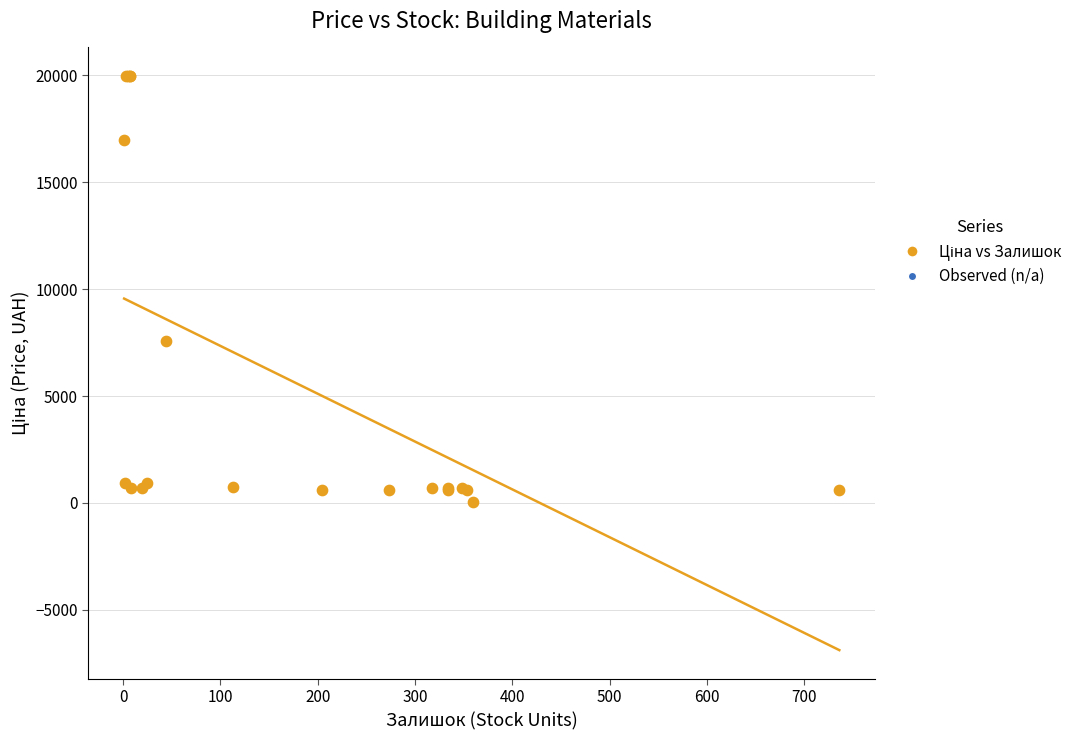

What Y value in the scatter plot is closest to 9998?

7596.5